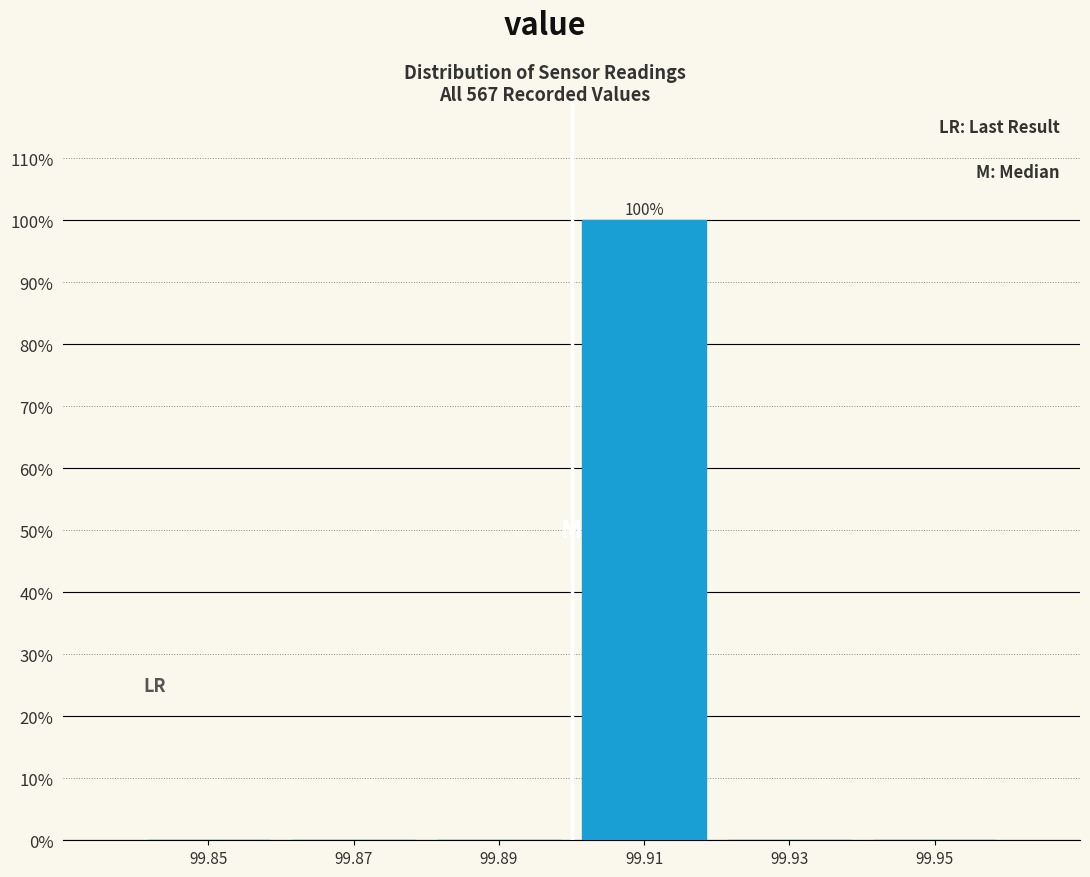

Which range on the x-axis has the tallest bar?

99.90 to 99.92